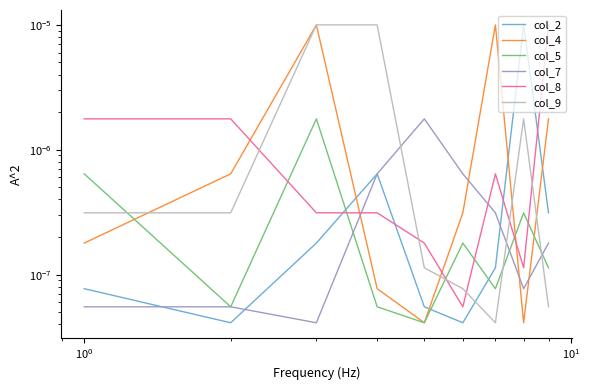

List the series in order of their peak value, lowest first.

col_5, col_7, col_2, col_4, col_8, col_9